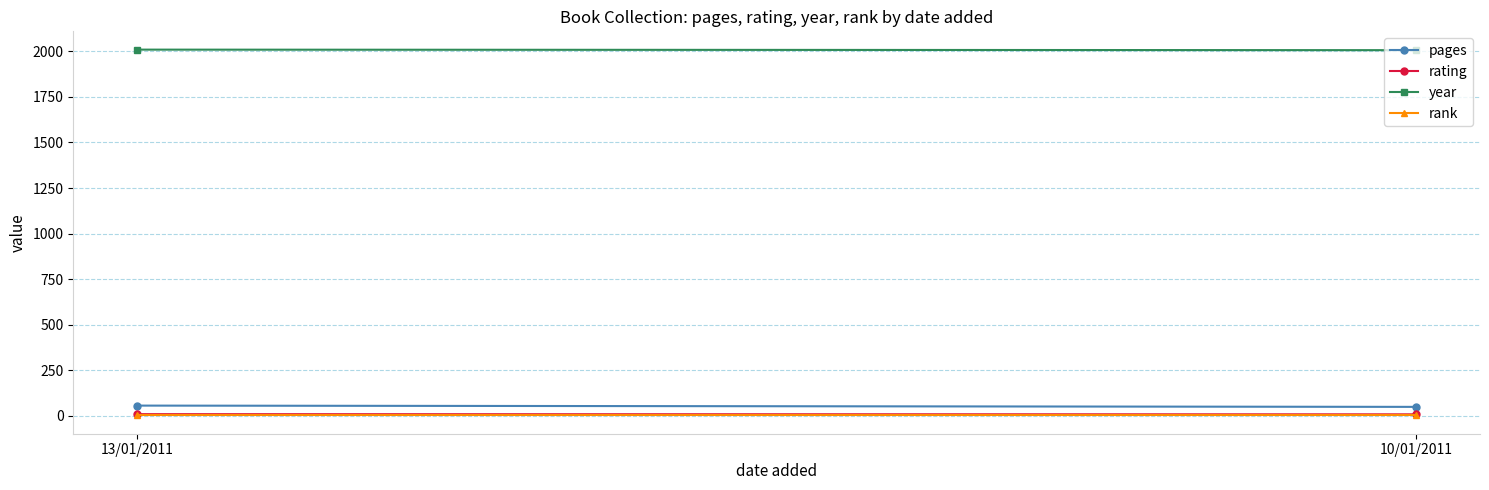

Read the pages value at 13/01/2011.

55